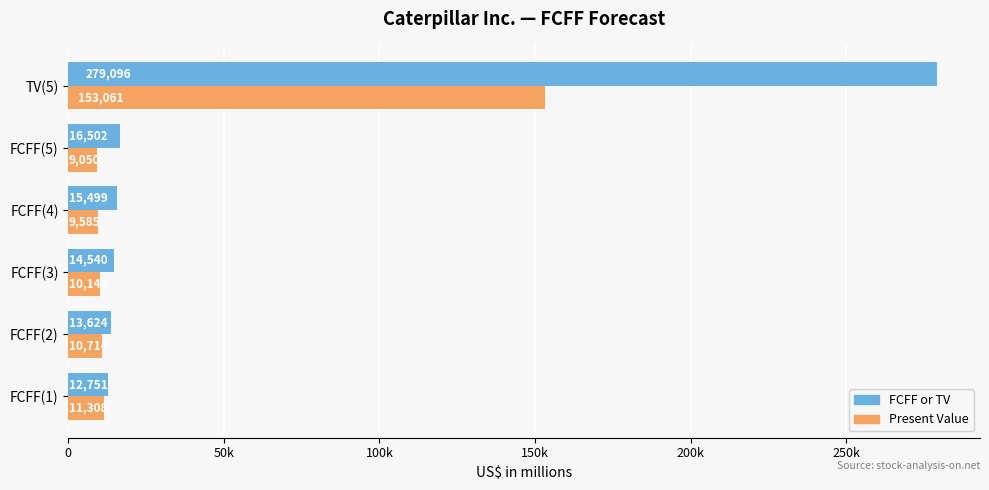

What are all the series names shown in the legend?

FCFF or TV, Present Value